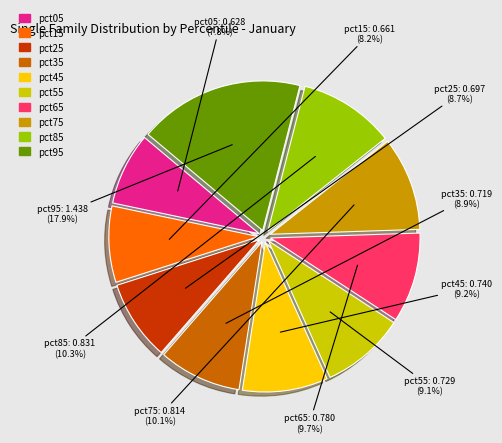

Which category has the biggest portion of the pie?

pct95